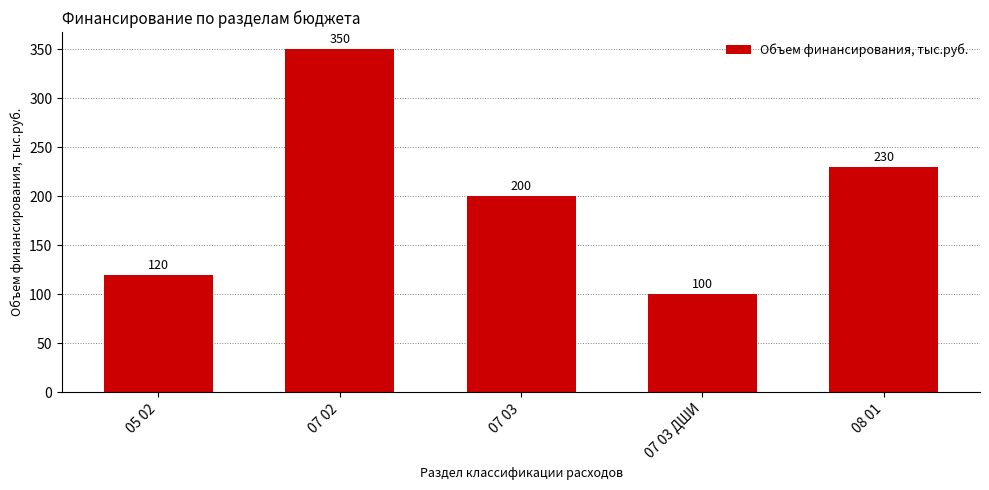

What is the difference between the maximum and minimum values?

250